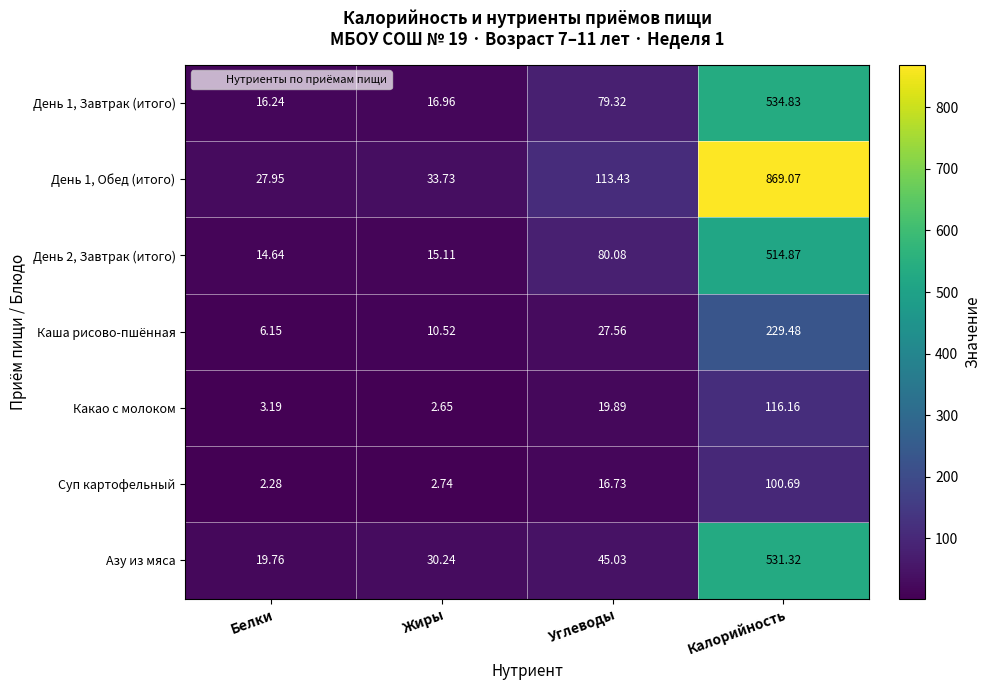

At which category is the sum across all series the highest?

Калорийность